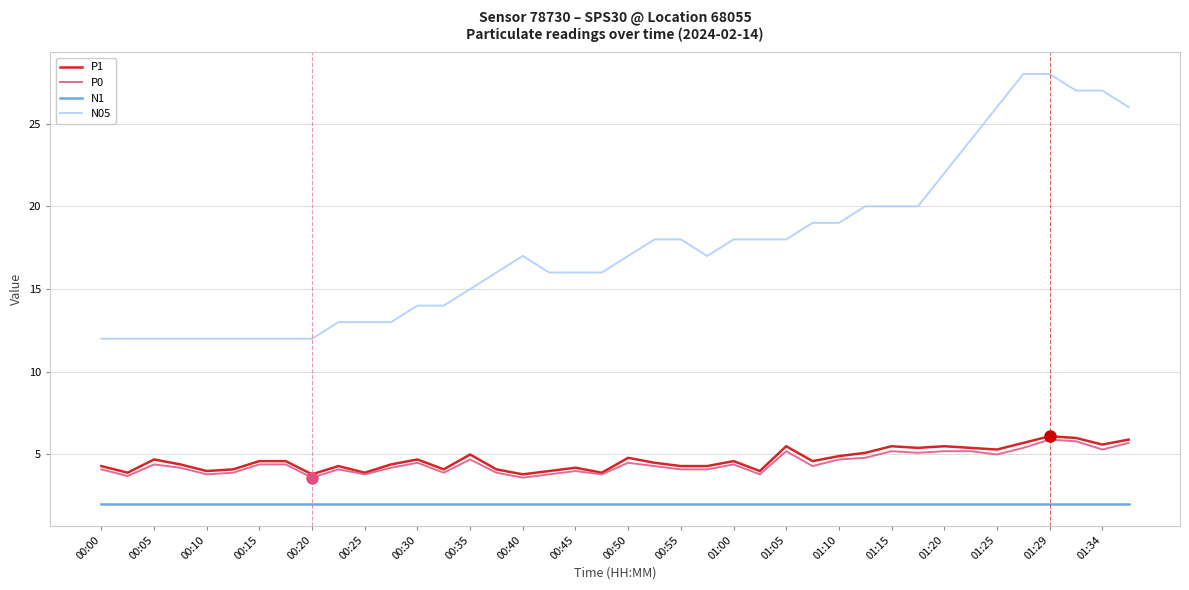

Which series has the largest range (max minus min)?

N05